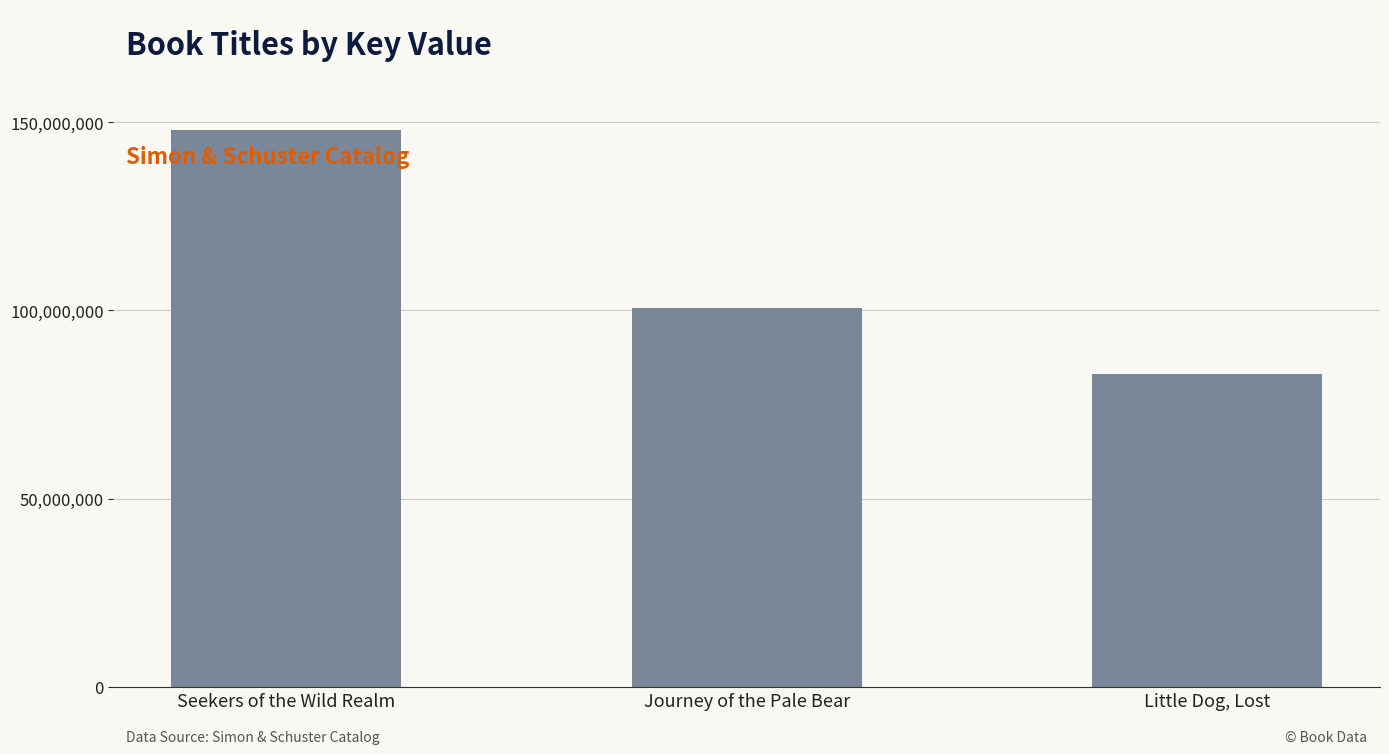

Which label corresponds to the largest value in the chart?

Seekers of the Wild Realm